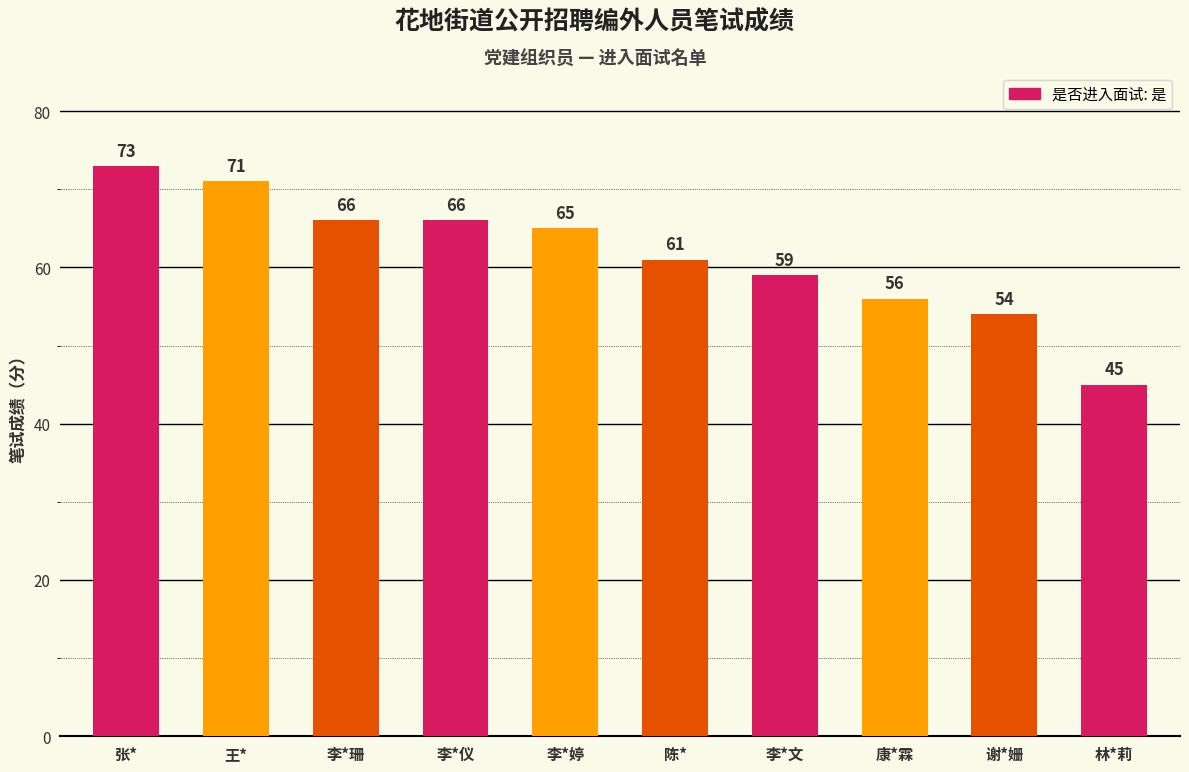

What is the label of the 6th bar from the right?

李*婷